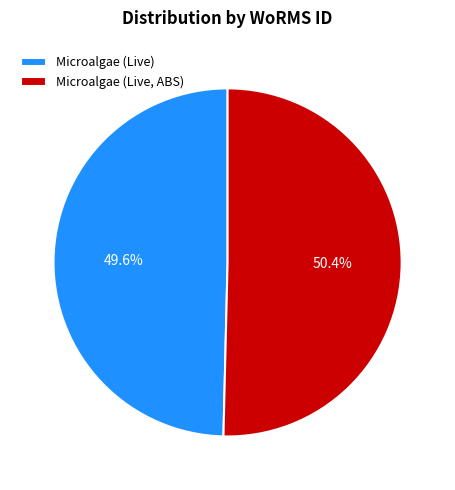

True or false: Microalgae (Live, ABS) accounts for 50% of the total.

True